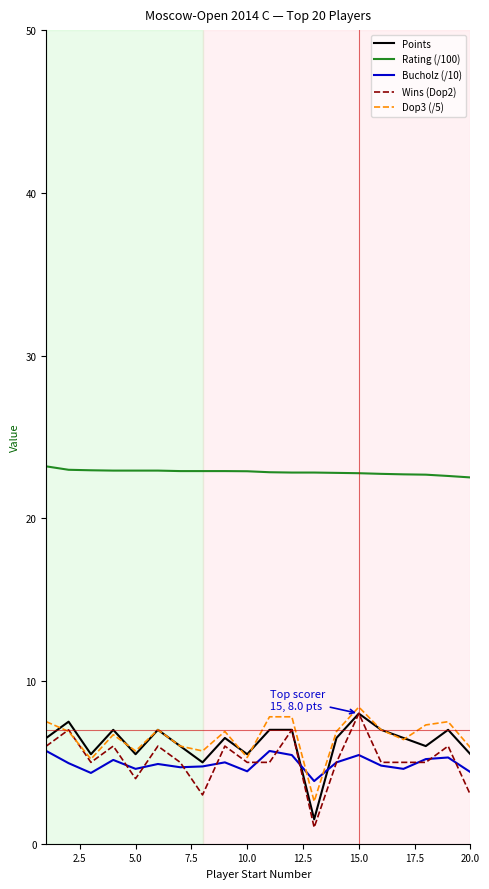

Which series has the largest total across all categories?

Rating (/100)